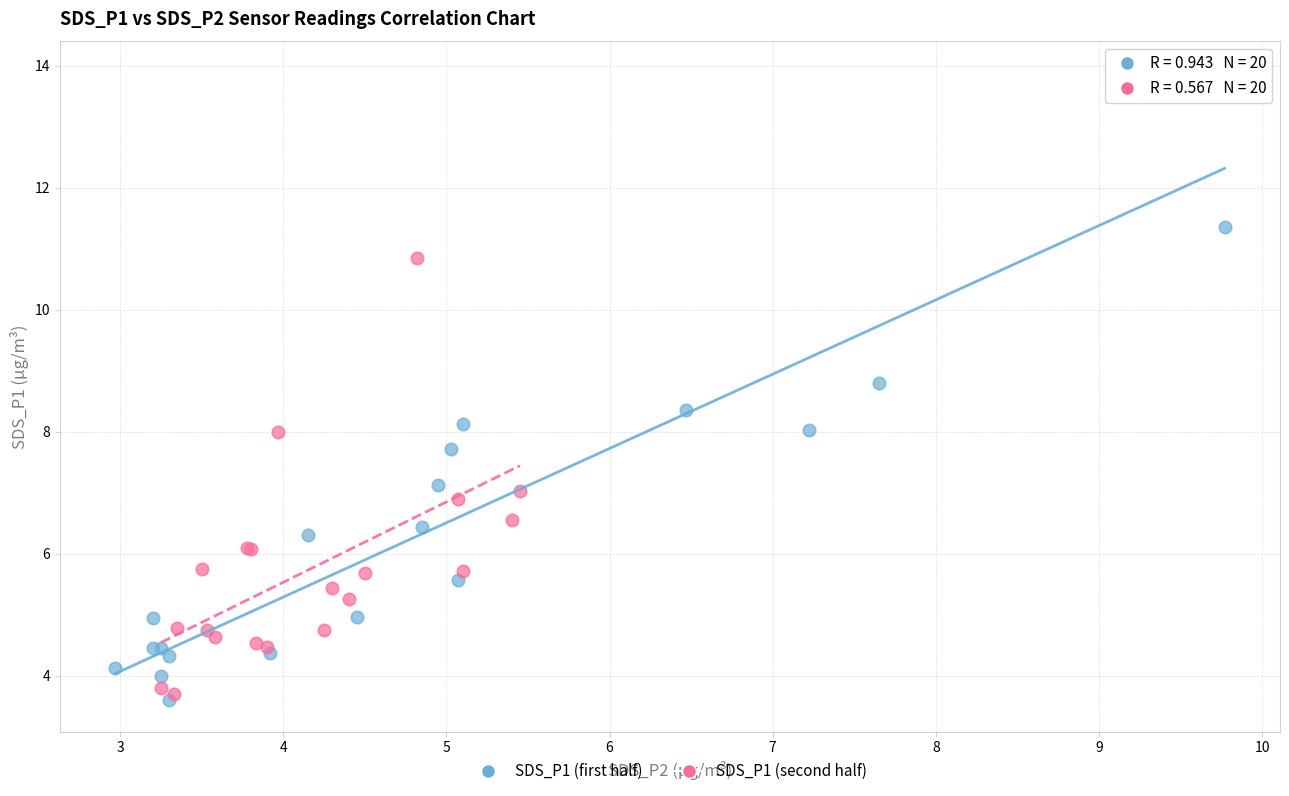

Which series has the largest Y range (max minus min)?

SDS_P1 (first half)